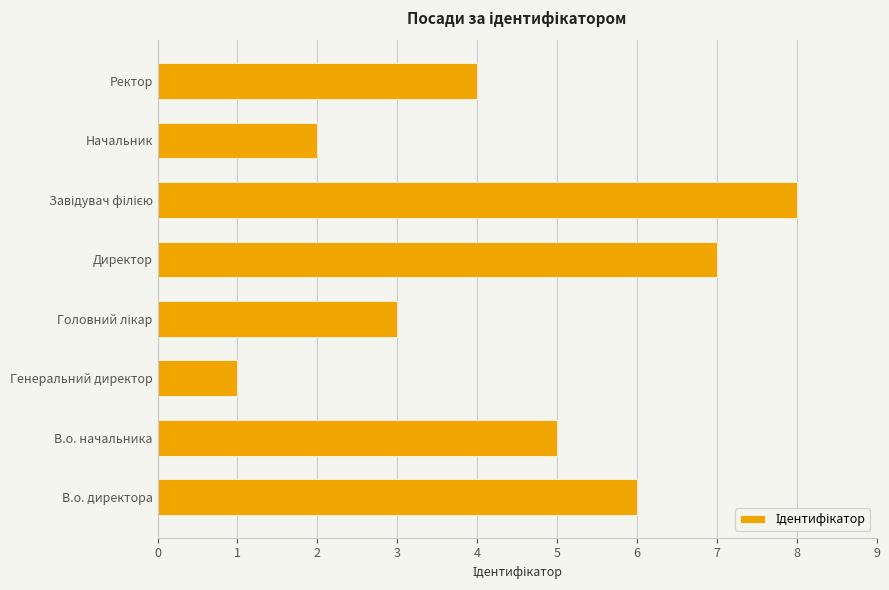

At which label is the value closest to 4?

Ректор